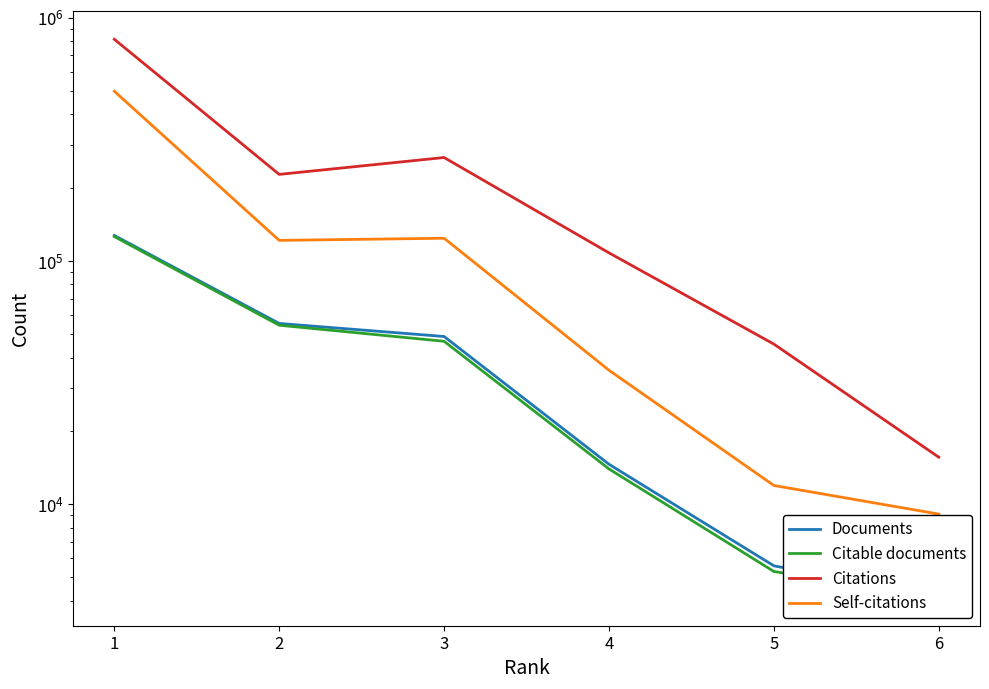

Does the chart have visible grid lines?

No